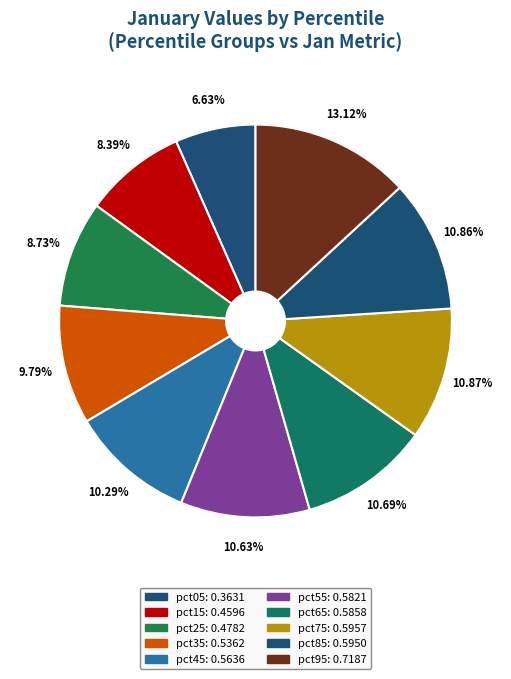

To the nearest percent, what percentage of the pie is pct95?

13%